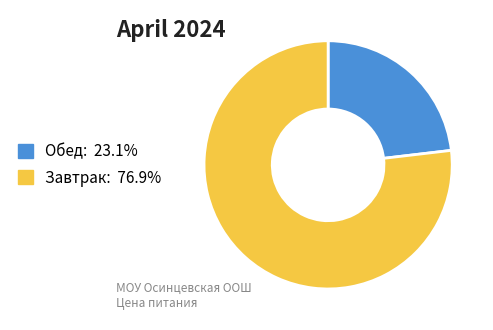

How many segments does this pie chart have?

2